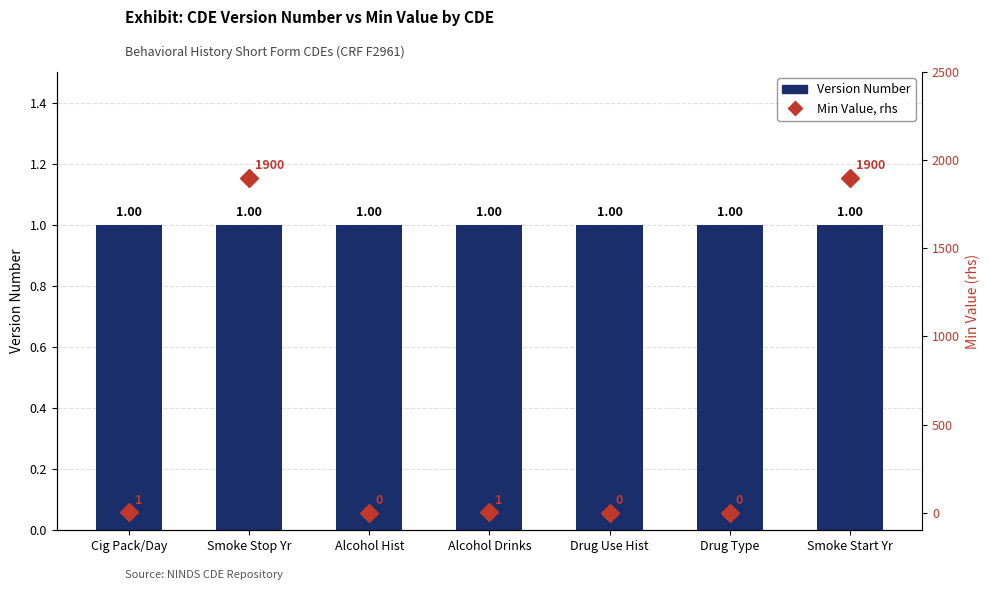

What position from the left is Smoke Stop Yr?

2